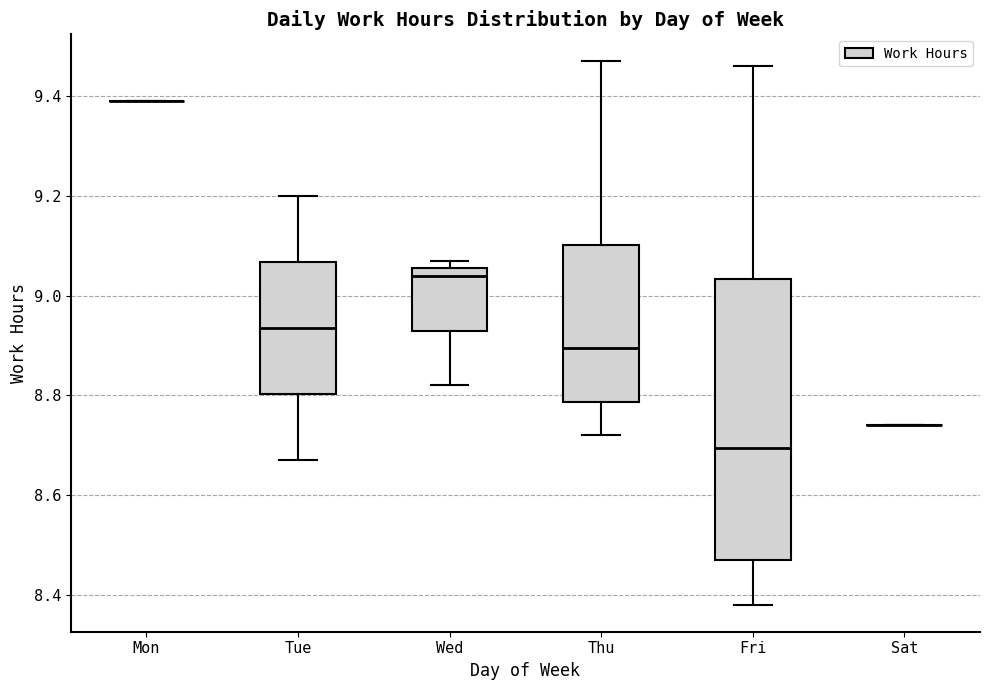

Which box is the tallest, from its lower edge to its upper edge?

Fri